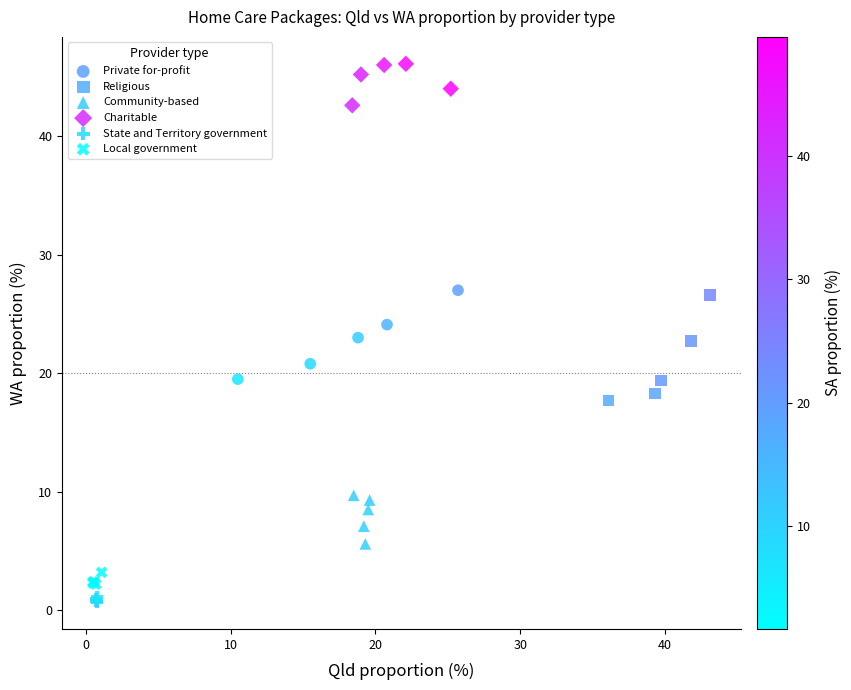

Which series reaches the maximum Y coordinate?

Charitable